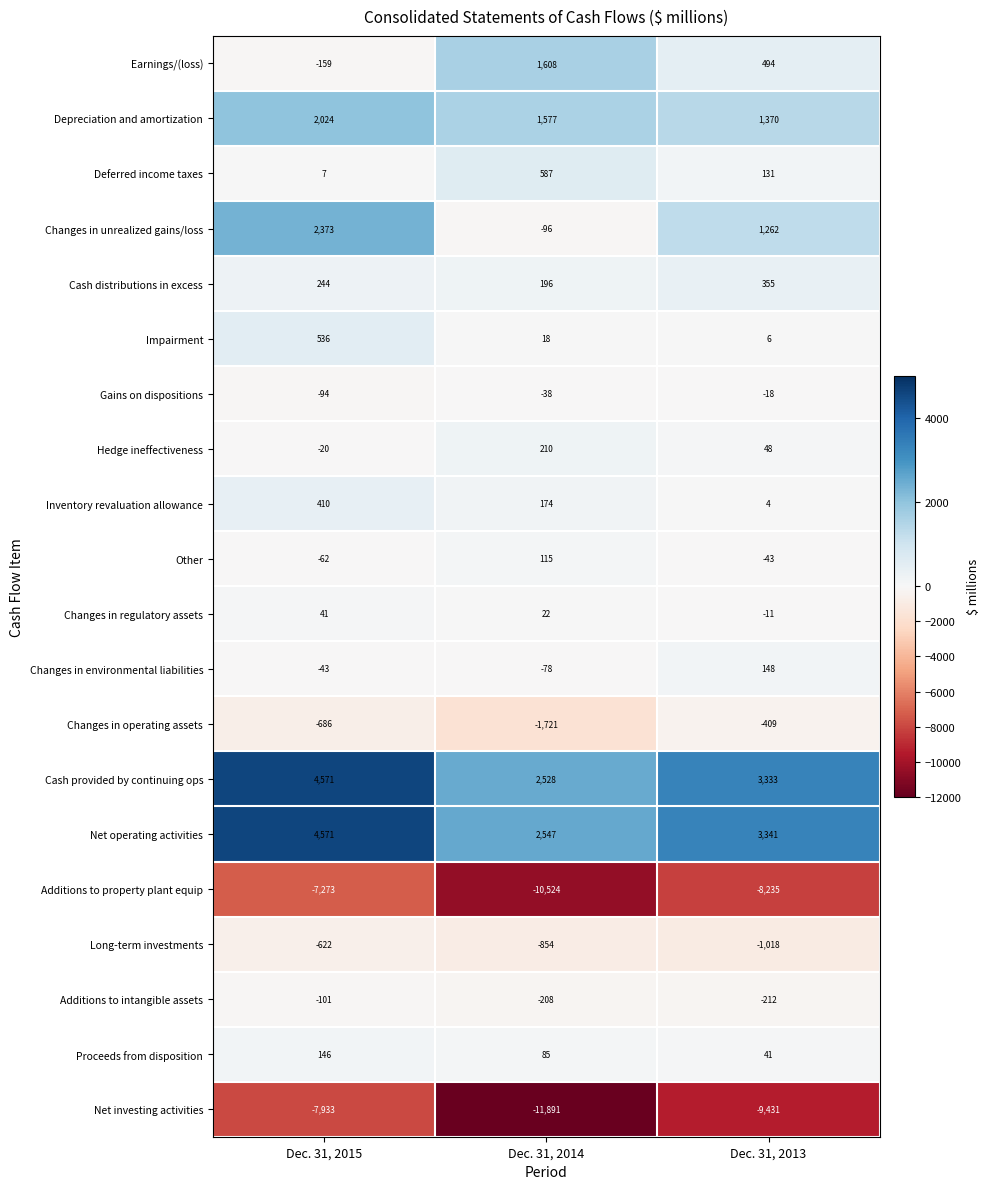

Which category has the highest value across all series?

Dec. 31, 2015